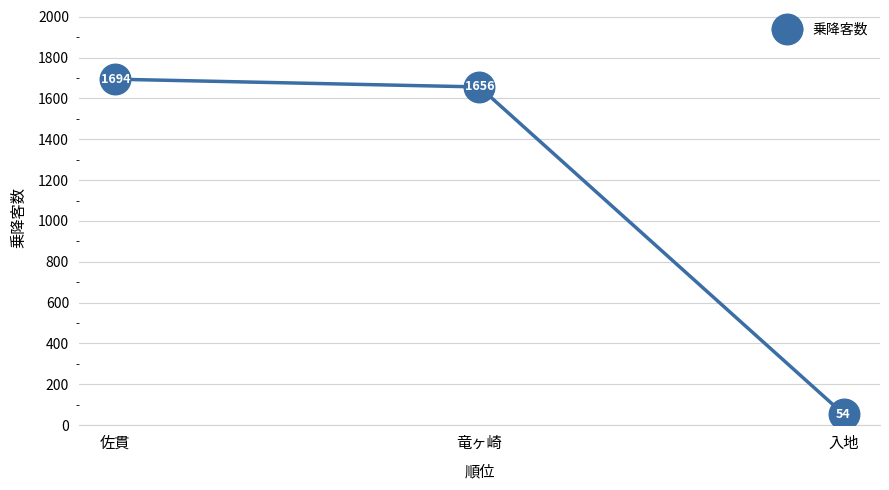

Reading left to right, extract all data points from this chart.

佐貫=1694	竜ヶ崎=1656	入地=54